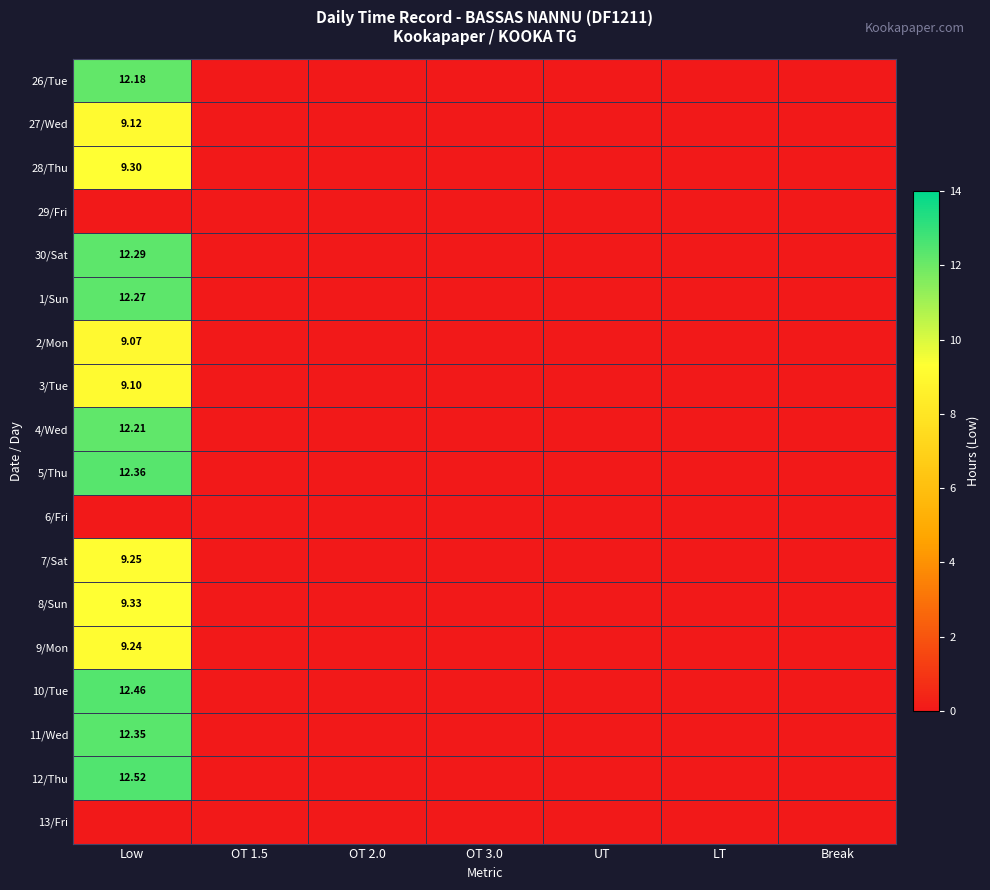

Which label corresponds to the smallest value in the chart?

OT 1.5